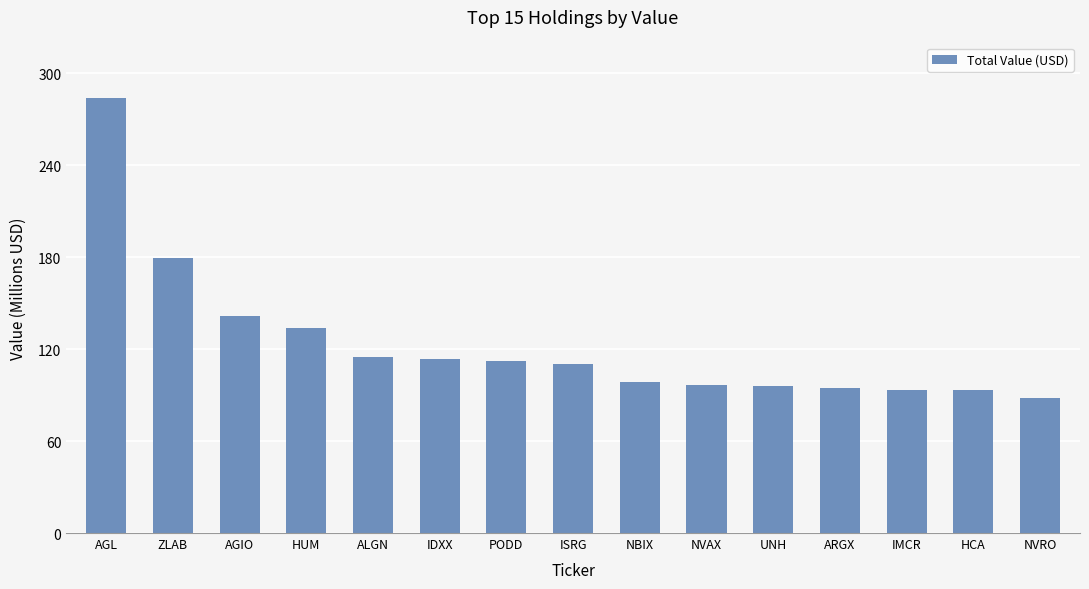

What is the average value?

123405067